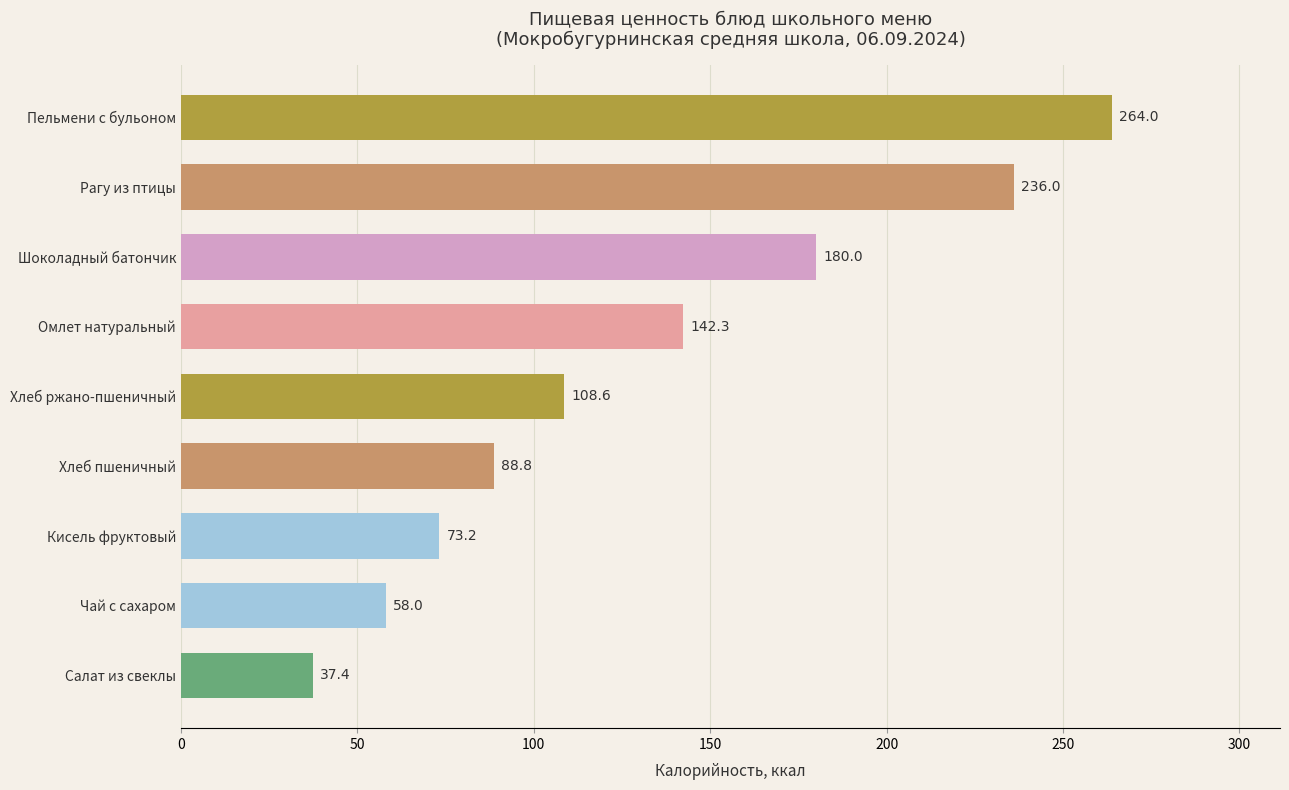

Where is the data nearest to the value 150?

Омлет натуральный